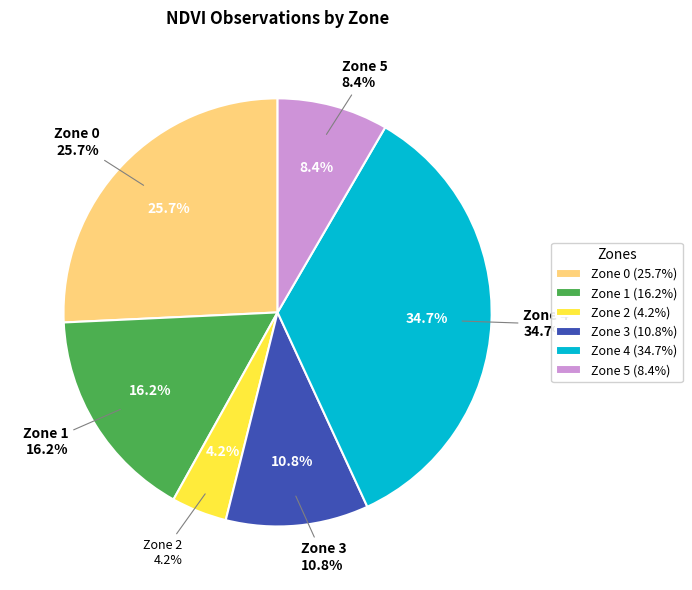

Rank the categories by value from highest to lowest.

Zone 4, Zone 0, Zone 1, Zone 3, Zone 5, Zone 2